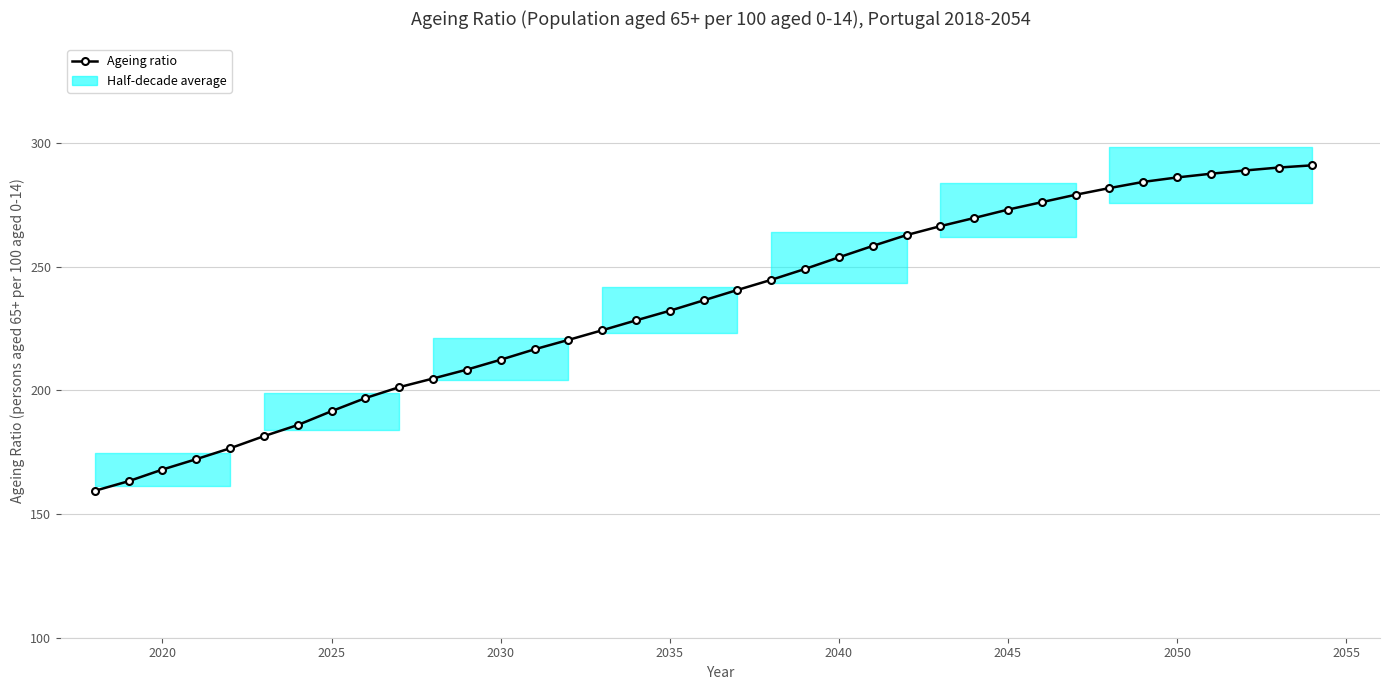

What is the maximum value shown in the chart?

291.0